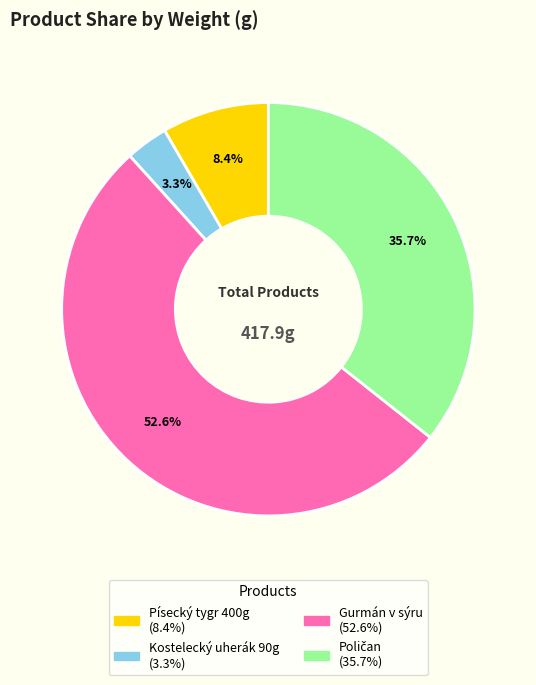

To the nearest percent, what is the average slice percentage?

25%